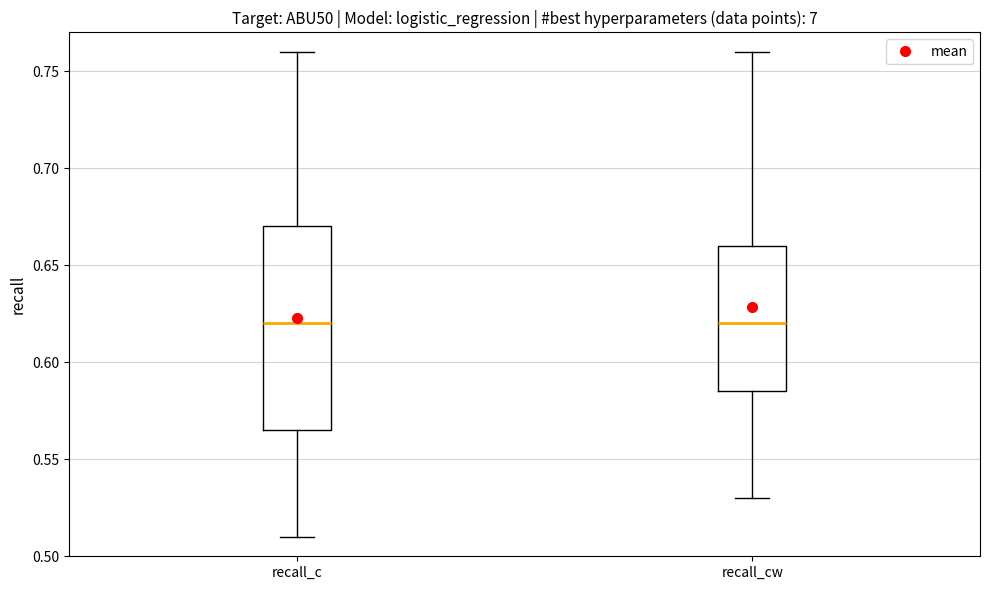

Reading left to right, transcribe this box plot: for each box, give where its median line is, the range the box spans, and where its two whiskers end, as read against the y-axis. The values are not printed on the chart, so give them approximately, as read against the axis.

recall_c: median 0.620, box 0.565 to 0.670, whiskers 0.510 to 0.760
recall_cw: median 0.620, box 0.585 to 0.660, whiskers 0.530 to 0.760